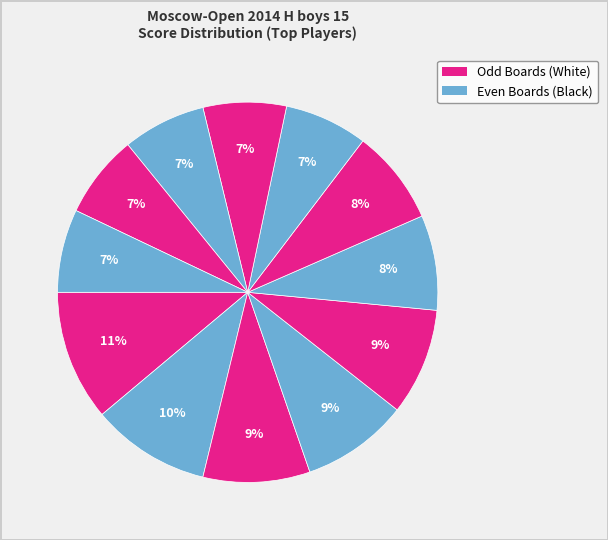

Count the number of slices in the pie.

12